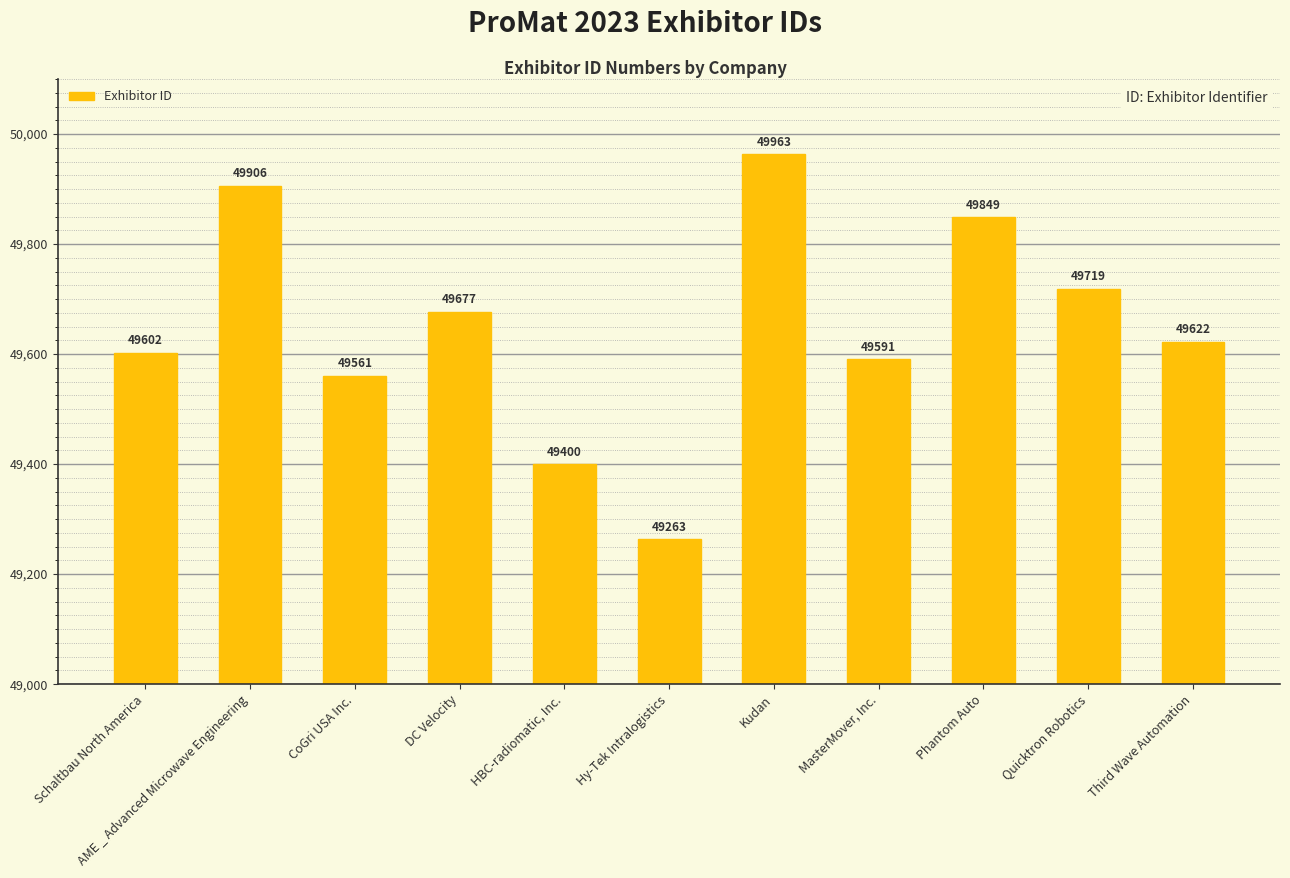

What is the label of the 2nd bar from the left?

AME _ Advanced Microwave Engineering